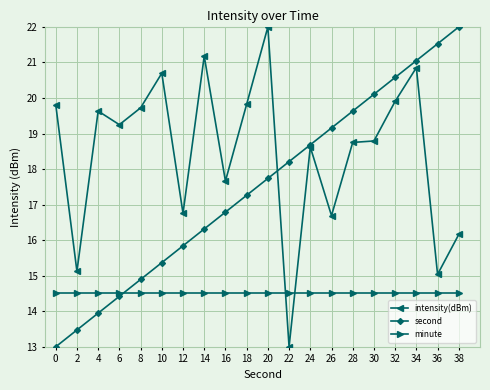

Reading left to right, transcribe all the data shown in this chart.

intensity(dBm): 0=19.8	2=15.1	4=19.6	6=19.3	8=19.7	10=20.7	12=16.8	14=21.2	16=17.7	18=19.8	20=22.0	22=13.0	24=18.6	26=16.7	28=18.8	30=18.8	32=19.9	34=20.9	36=15.0	38=16.2
second: 0=13.0	2=13.5	4=13.9	6=14.4	8=14.9	10=15.4	12=15.8	14=16.3	16=16.8	18=17.3	20=17.7	22=18.2	24=18.7	26=19.2	28=19.6	30=20.1	32=20.6	34=21.1	36=21.5	38=22.0
minute: 0=14.5	2=14.5	4=14.5	6=14.5	8=14.5	10=14.5	12=14.5	14=14.5	16=14.5	18=14.5	20=14.5	22=14.5	24=14.5	26=14.5	28=14.5	30=14.5	32=14.5	34=14.5	36=14.5	38=14.5